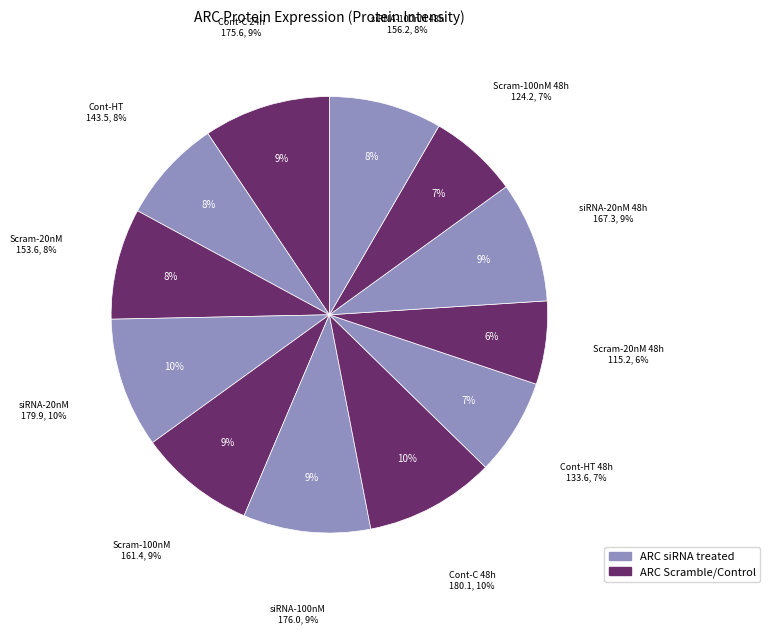

To the nearest percent, what percentage of the pie is Cont-HT?

8%